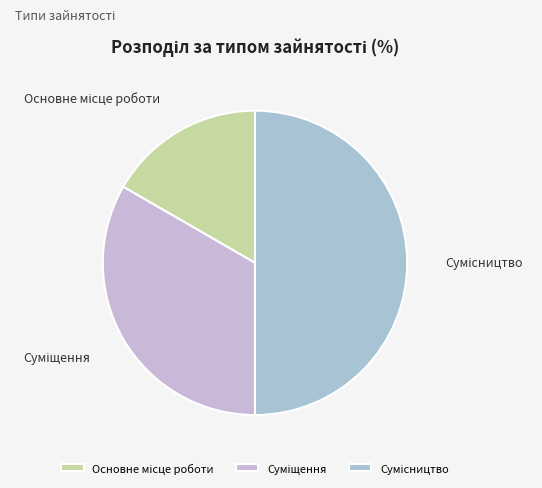

What percentage is the Основне місце роботи slice, to the nearest percent?

17%